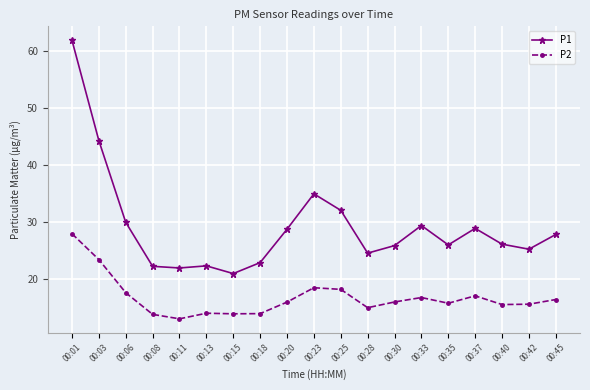

At which category does the chart reach its minimum across all series?

00:11